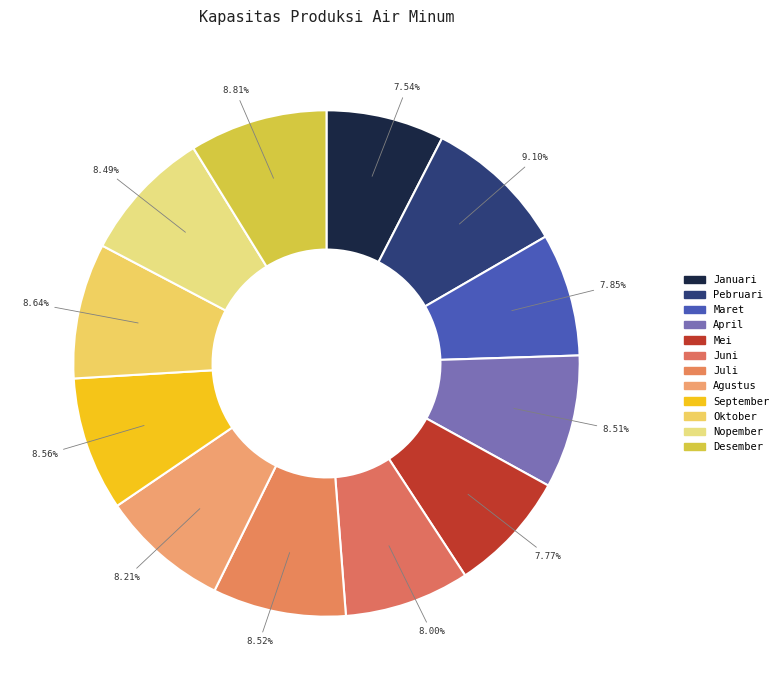

Which category has the smallest portion of the pie?

Januari